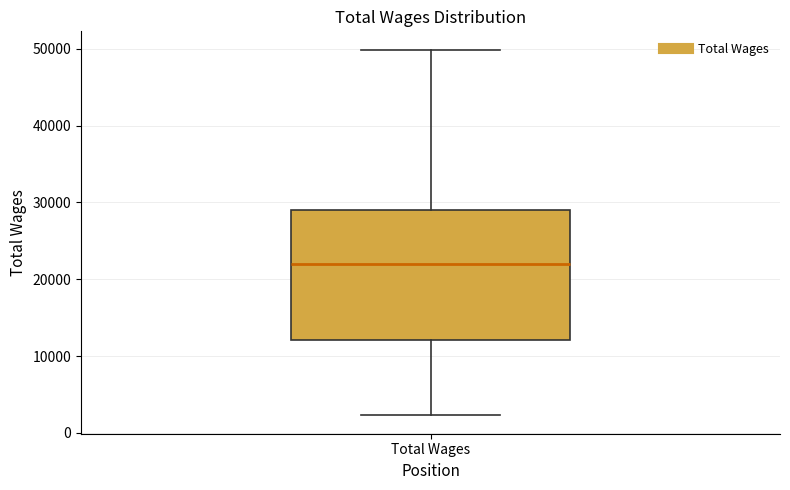

Transcribe this box plot: give where the median line is, the range the box spans, and where the two whiskers end, as read against the y-axis. The values are not printed on the chart, so give them approximately, as read against the axis.

median 22000, box 12000 to 29000, whiskers 2000 to 50000